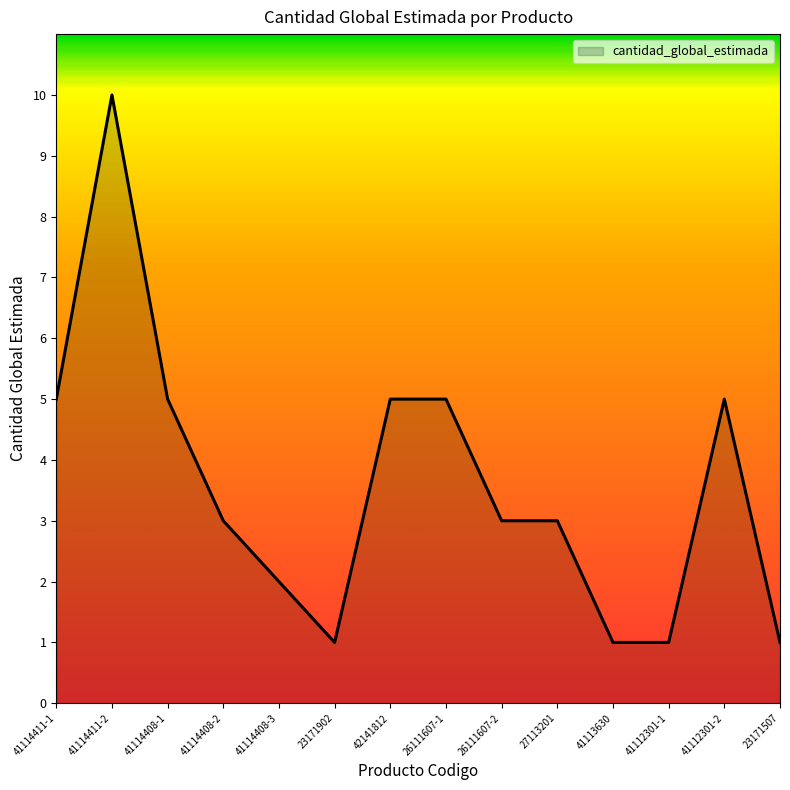

True or false: the data shows 5 at 41112301-2.

True